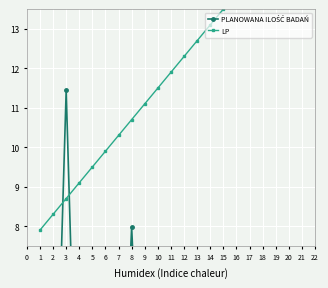

Rank the categories by PLANOWANA ILOŚĆ BADAŃ value from lowest to highest.

6, 4, 18, 14, 20, 10, 12, 13, 2, 17, 7, 9, 16, 15, 1, 5, 11, 19, 8, 3